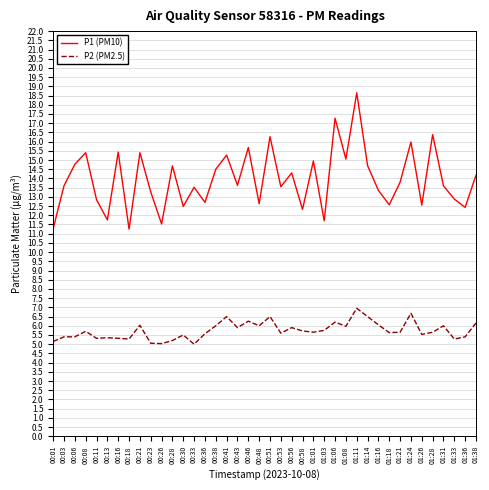

The value of P2 (PM2.5) at 00:28 is 6.9. True or false?

False